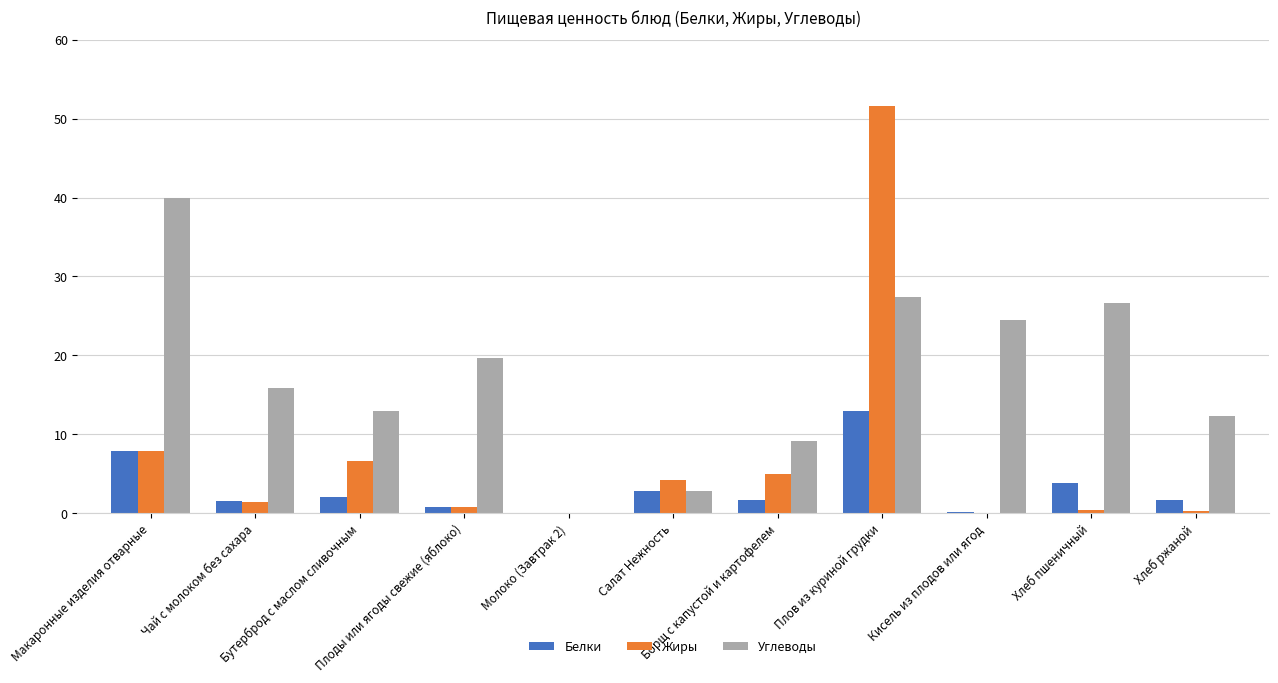

What is the total value across all series at Хлеб ржаной?

14.2